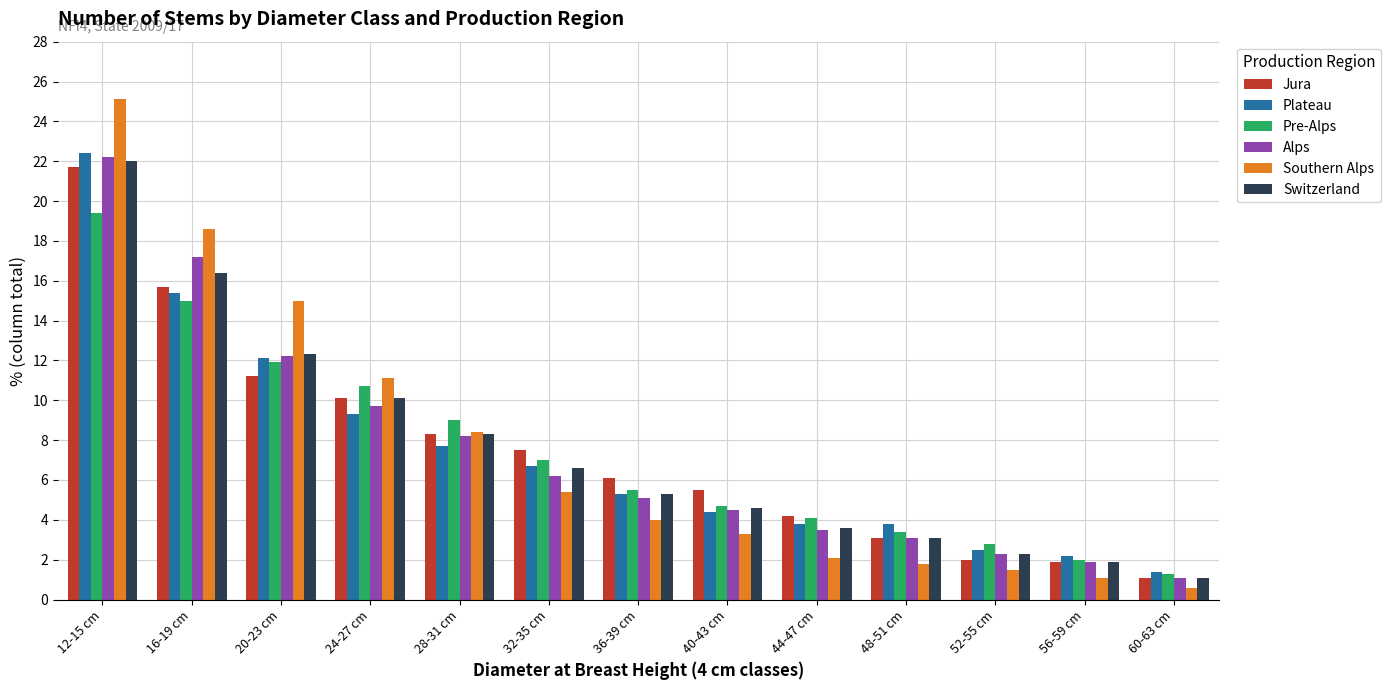

What is the sum of the Alps values at 44-47 cm and 20-23 cm?

15.7